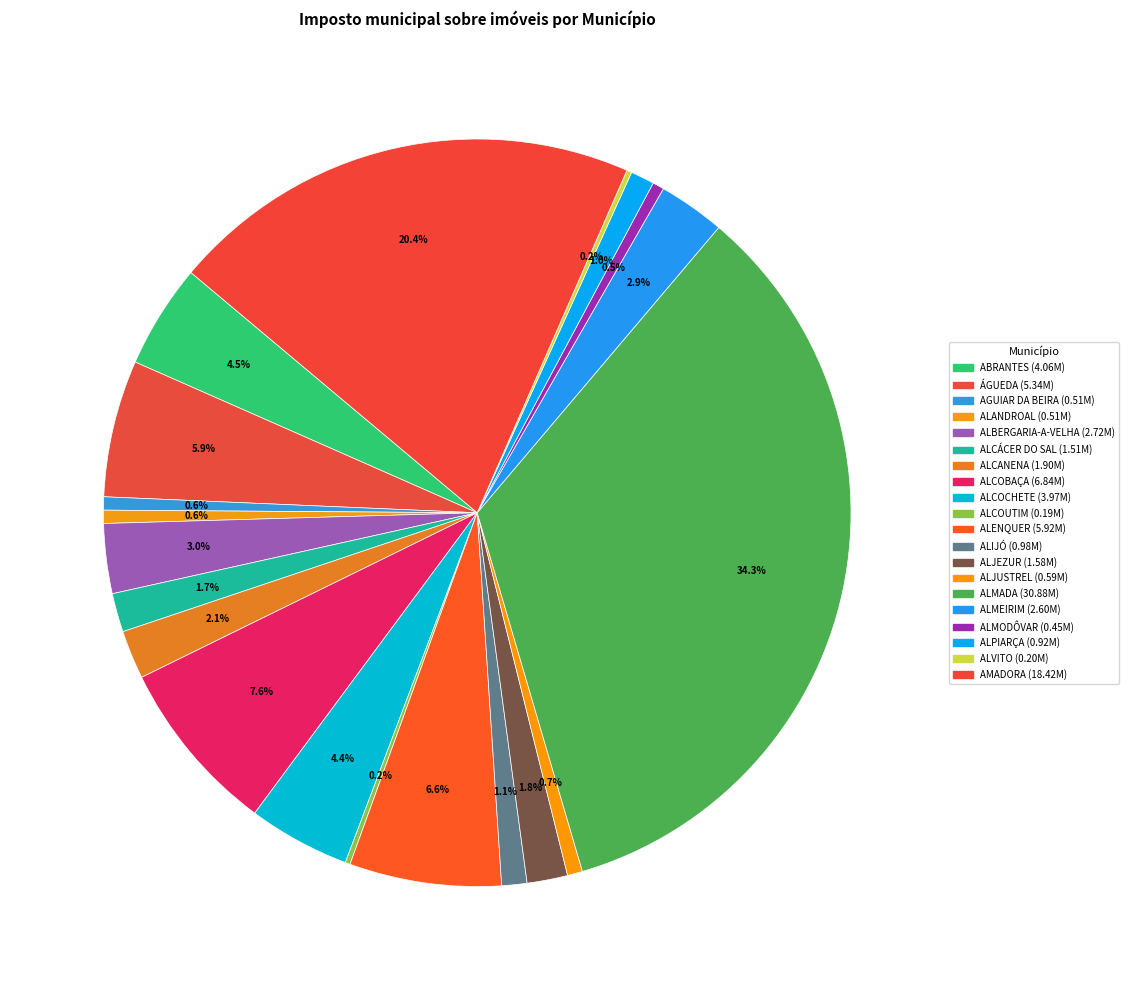

Rank the categories by value from highest to lowest.

ALMADA, AMADORA, ALCOBAÇA, ALENQUER, ÁGUEDA, ABRANTES, ALCOCHETE, ALBERGARIA-A-VELHA, ALMEIRIM, ALCANENA, ALJEZUR, ALCÁCER DO SAL, ALIJÓ, ALPIARÇA, ALJUSTREL, AGUIAR DA BEIRA, ALANDROAL, ALMODÔVAR, ALVITO, ALCOUTIM